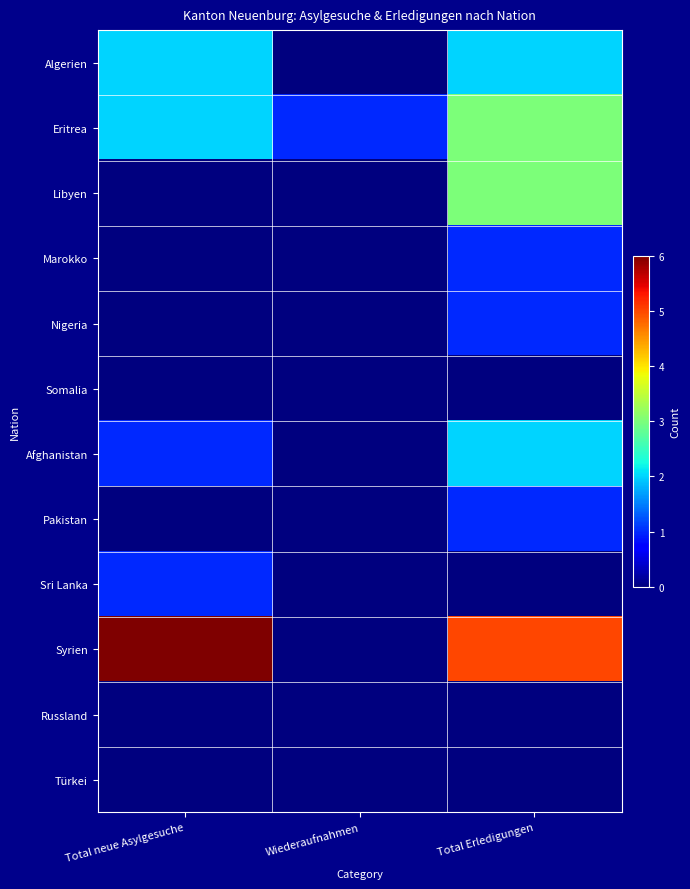

Between Total neue Asylgesuche and Total Erledigungen, which series saw the biggest shift?

Libyen